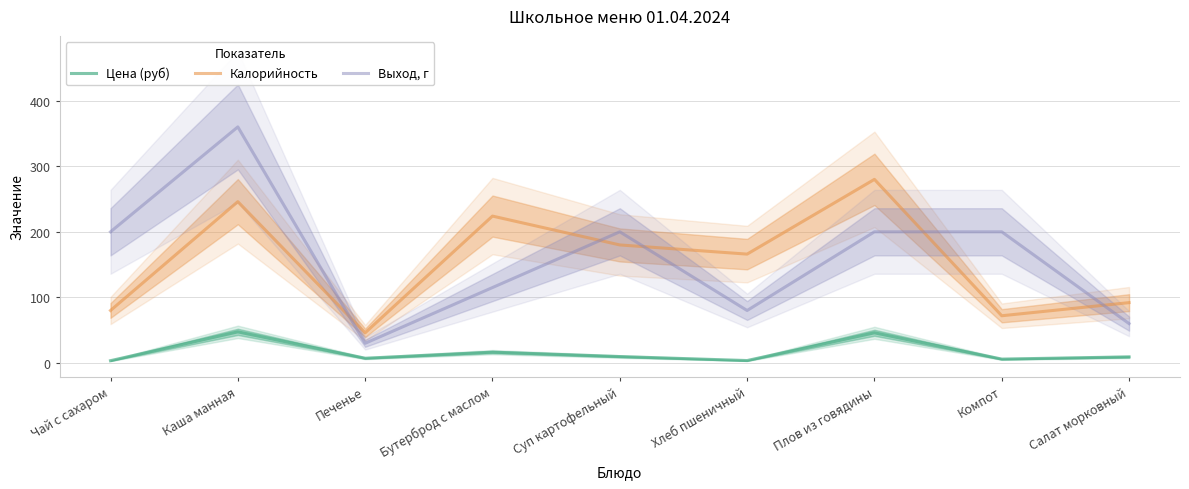

What is the average value of the Выход, г series?

160.6